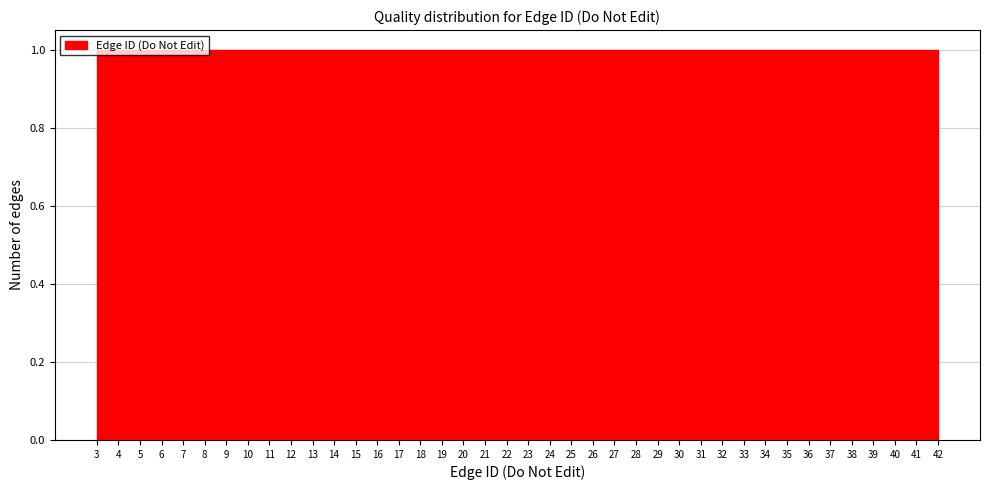

Reading left to right, transcribe this chart: for each bar, give the range it covers on the x-axis and its height. The values are not printed on the chart, so give them approximately, as read against the axis.

3 to 4: 1
4 to 5: 1
5 to 6: 1
6 to 7: 1
7 to 8: 1
8 to 9: 1
9 to 10: 1
10 to 11: 1
11 to 12: 1
12 to 13: 1
13 to 14: 1
14 to 15: 1
15 to 16: 1
16 to 17: 1
17 to 18: 1
18 to 19: 1
19 to 20: 1
20 to 21: 1
21 to 22: 1
22 to 23: 1
23 to 24: 1
24 to 25: 1
25 to 26: 1
26 to 27: 1
27 to 28: 1
28 to 29: 1
29 to 30: 1
30 to 31: 1
31 to 32: 1
32 to 33: 1
33 to 34: 1
34 to 35: 1
35 to 36: 1
36 to 37: 1
37 to 38: 1
38 to 39: 1
39 to 40: 1
40 to 41: 1
41 to 42: 1